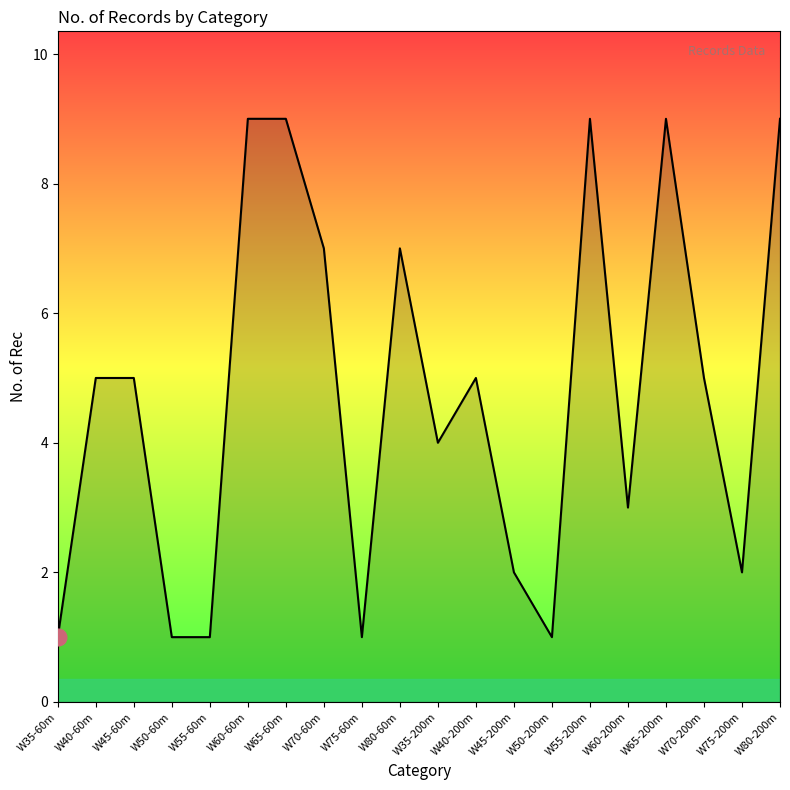

What is the maximum value shown in the chart?

9